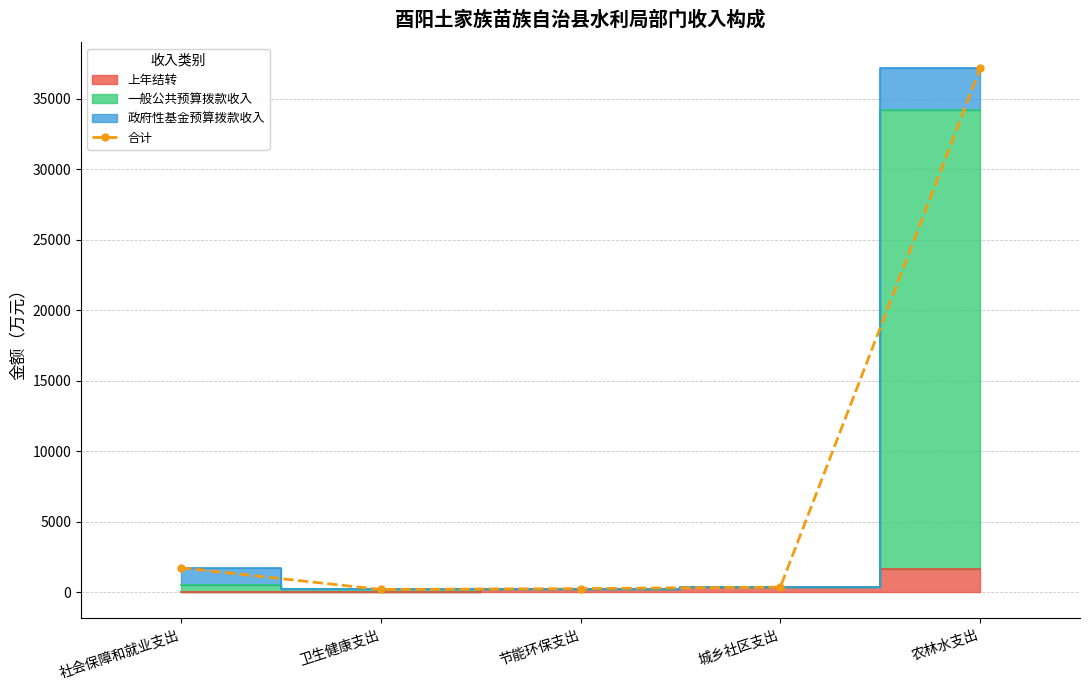

What is the change in value from 卫生健康支出 to 农林水支出?

+36938.0